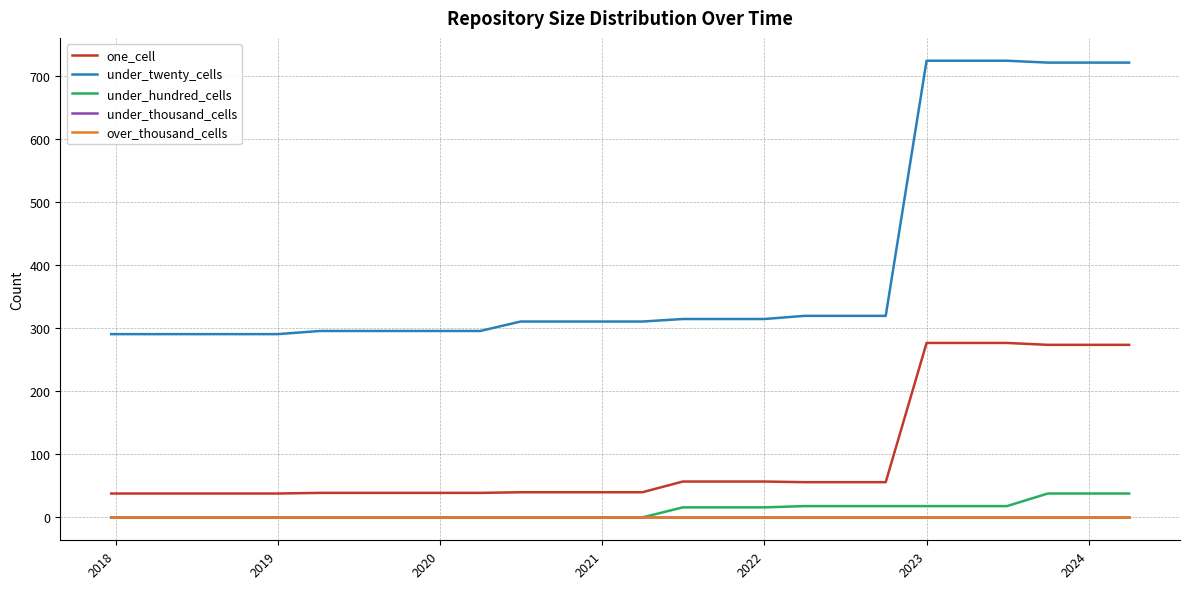

Does the chart display data point markers on the line(s)?

No